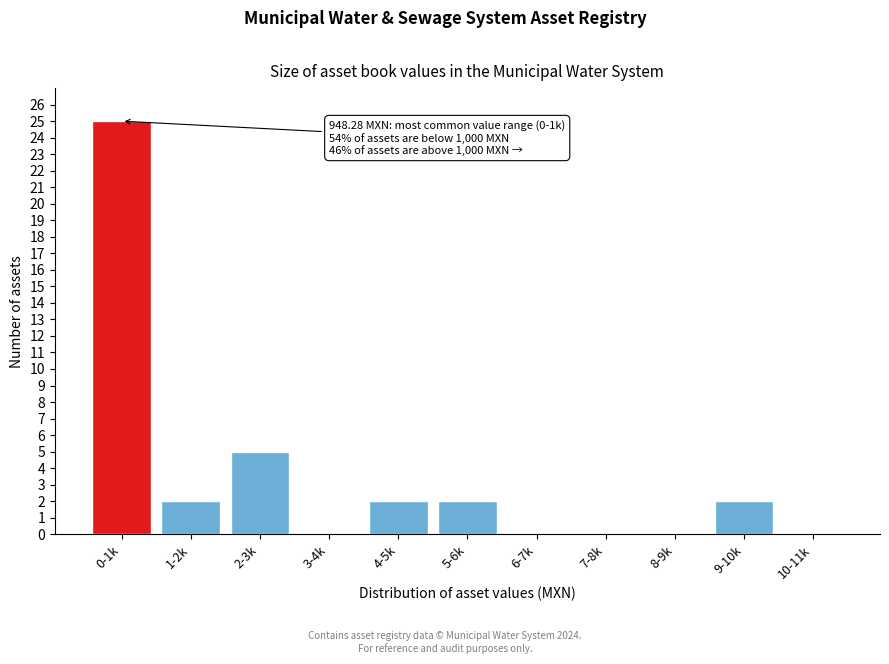

Reading right to left, extract all data points from this chart.

10-11k=0	9-10k=2	8-9k=0	7-8k=0	6-7k=0	5-6k=2	4-5k=2	3-4k=0	2-3k=5	1-2k=2	0-1k=25